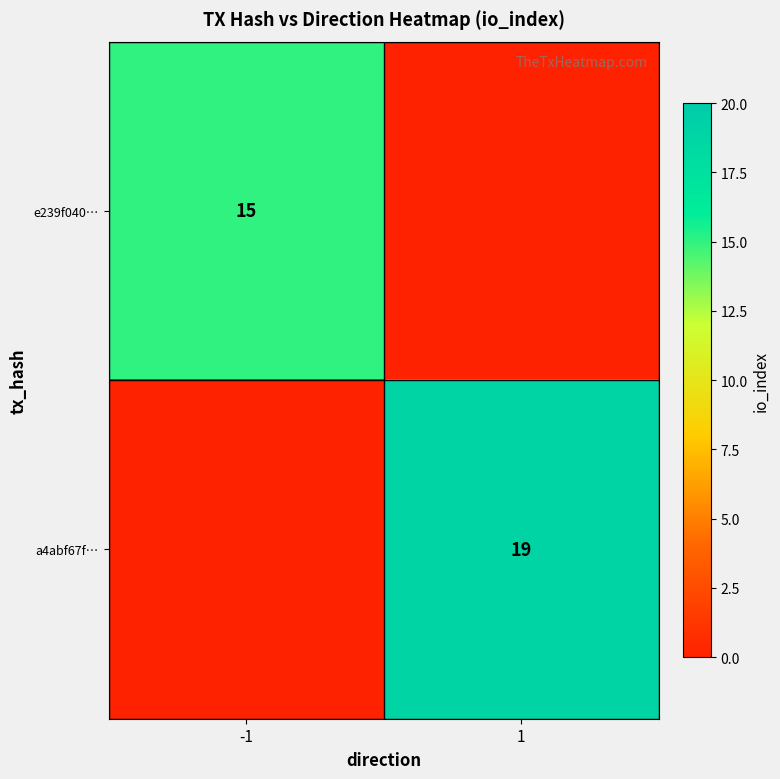

True or false: a4abf67f… has a value of 19 at 1.

True